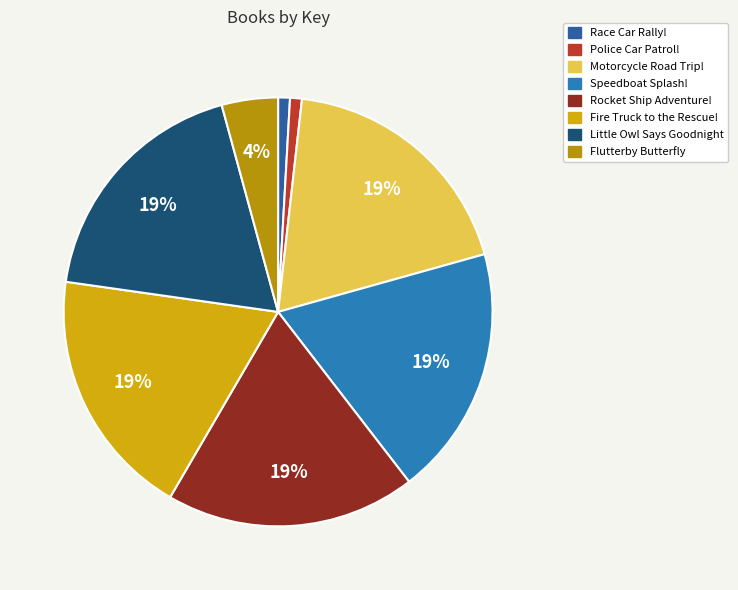

What percentage is NOT represented by Little Owl Says Goodnight?

81.5%